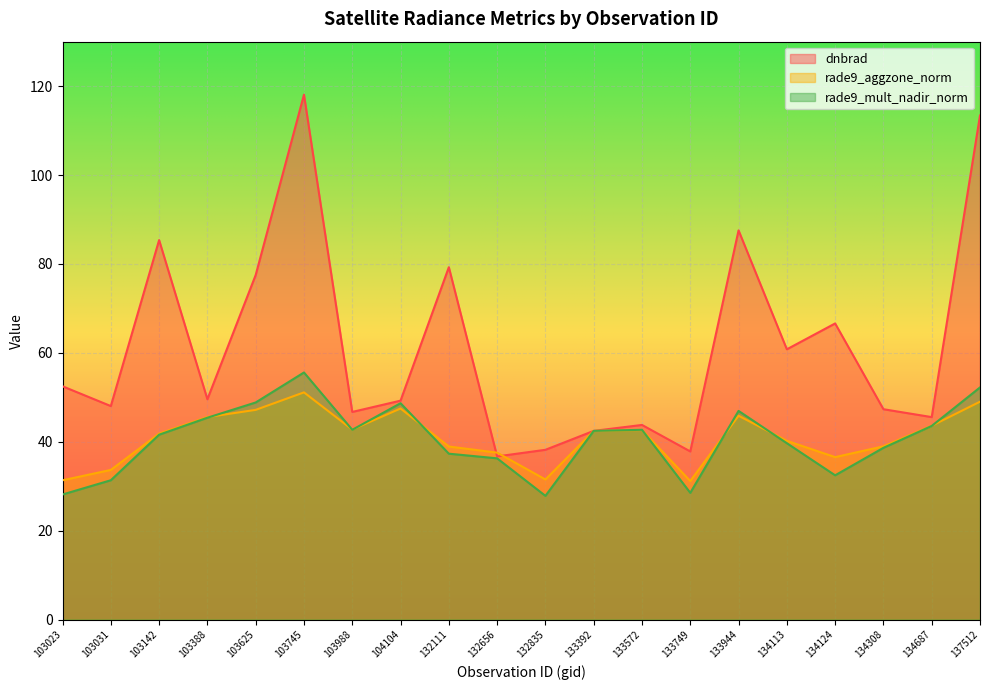

Between 132835 and 134113, which is larger?

134113